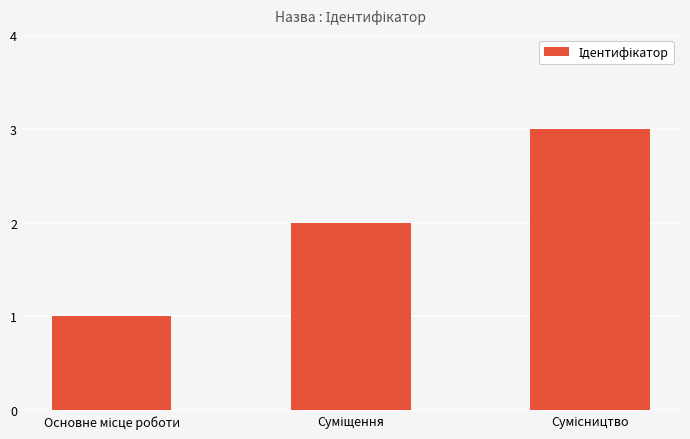

What is the greatest value displayed?

3